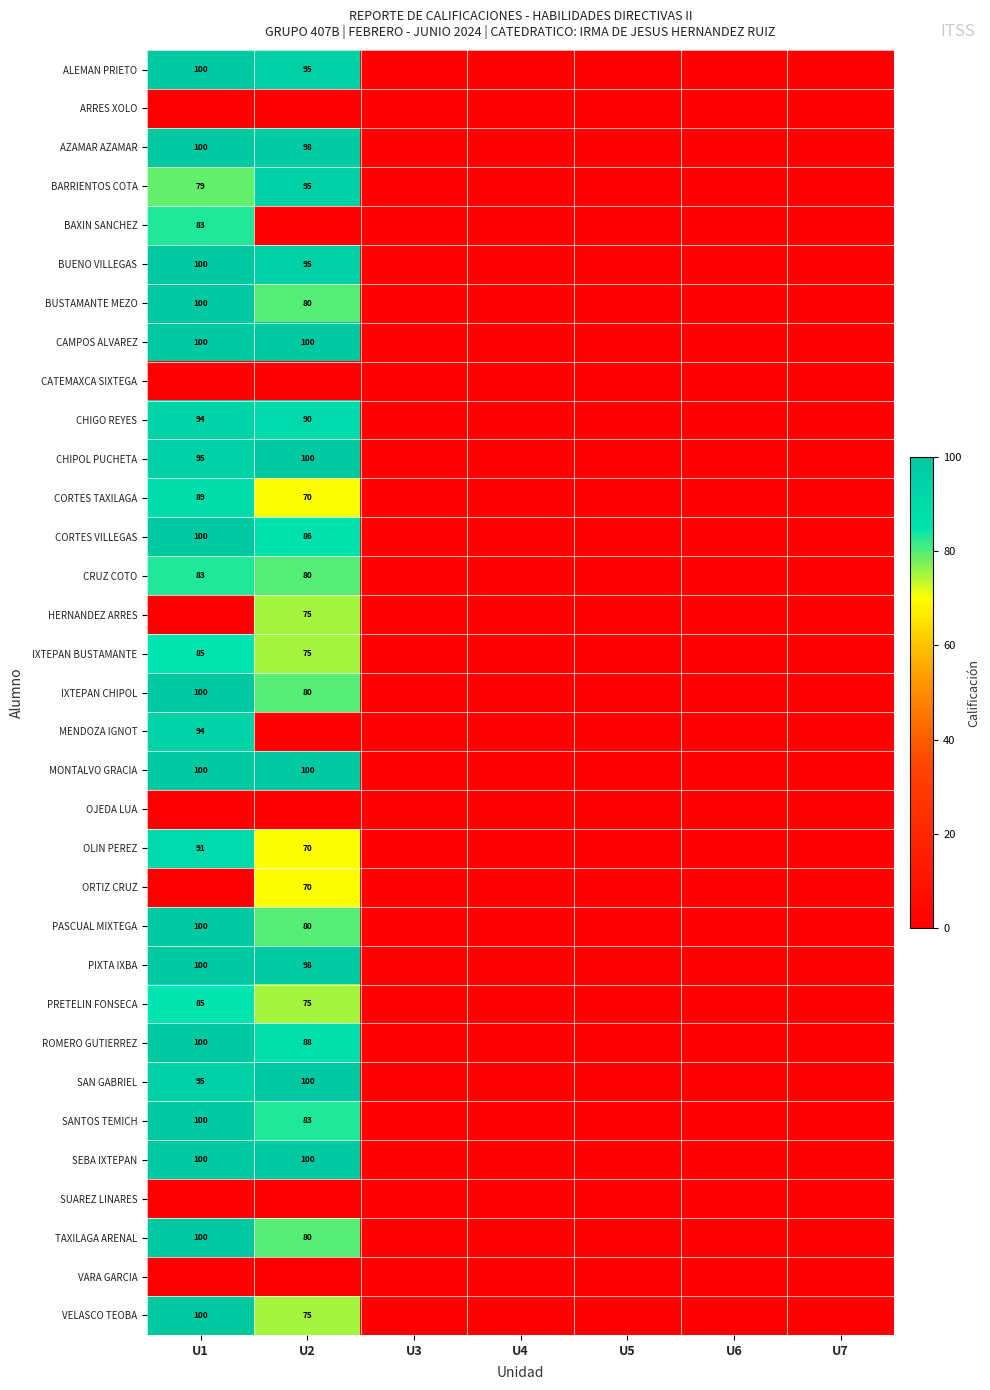

The value of AZAMAR AZAMAR at U1 is 100. True or false?

True